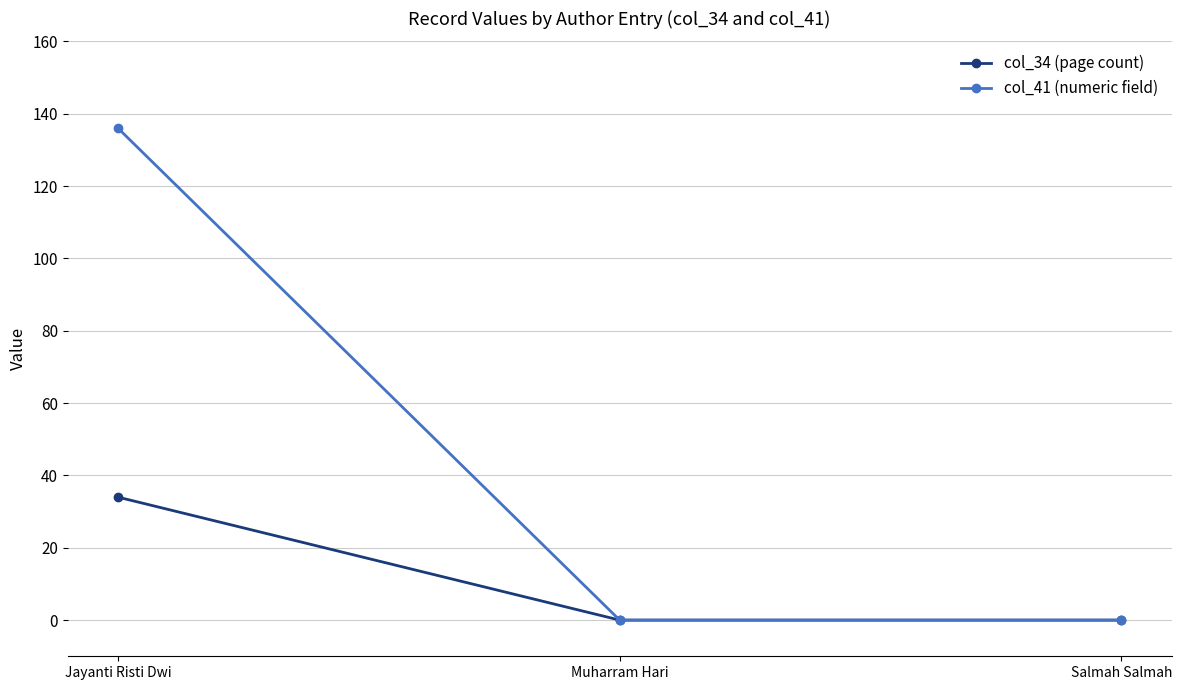

Which series changed the most between Jayanti Risti Dwi and Muharram Hari?

col_41 (numeric field)